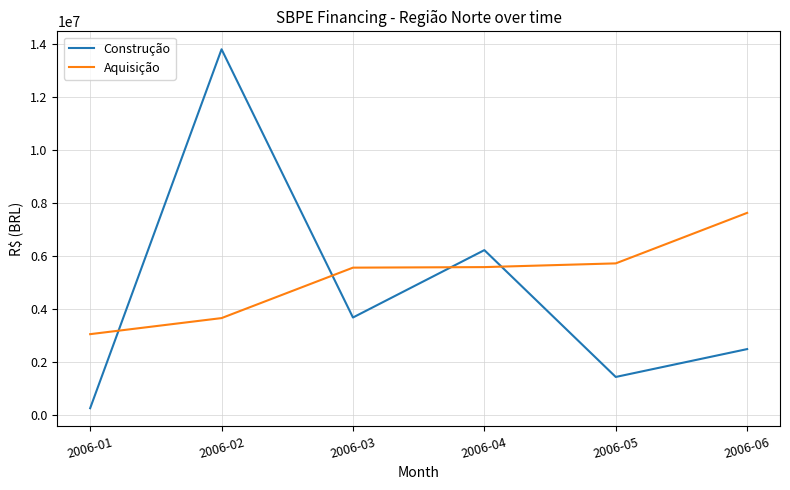

What is the maximum value for Aquisição?

7622937